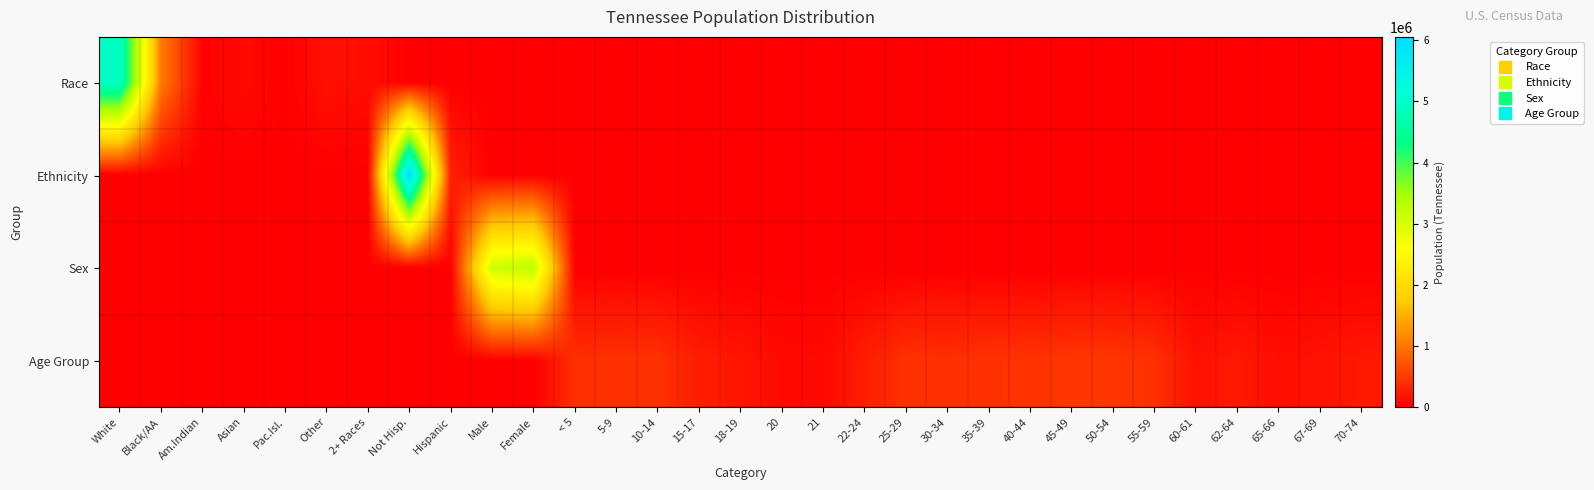

Which series changed the most between 35-39 and 67-69?

Age Group